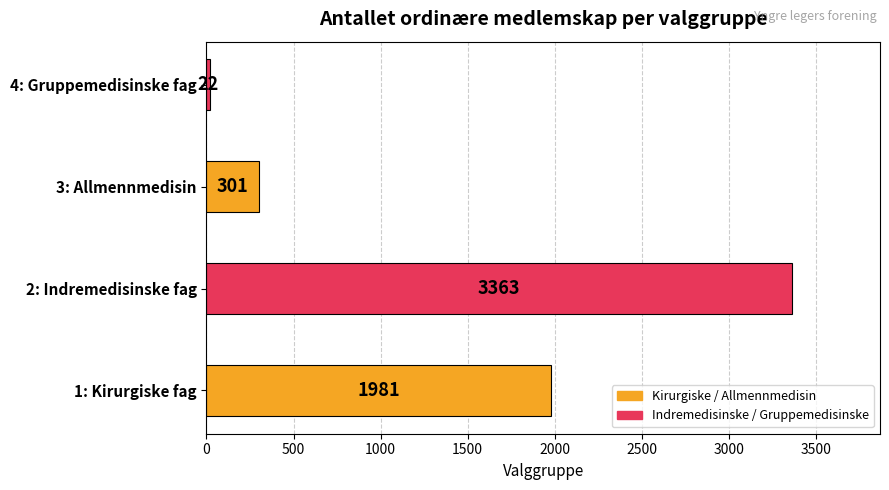

Reading bottom to top, what are all the values shown in this chart?

1981	3363	301	22